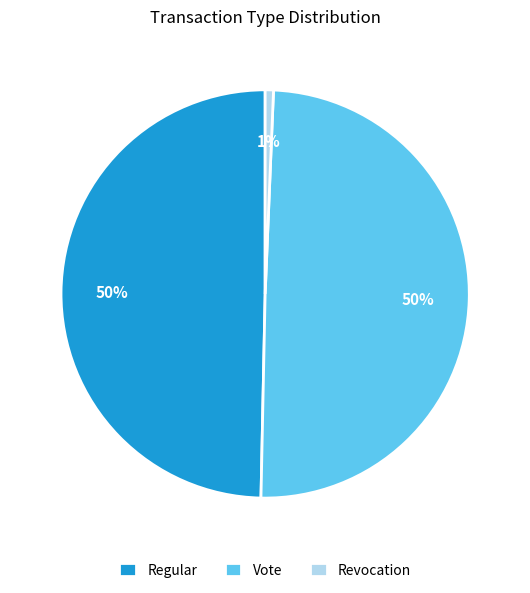

Combined, do Regular and Vote account for over 50%?

Yes